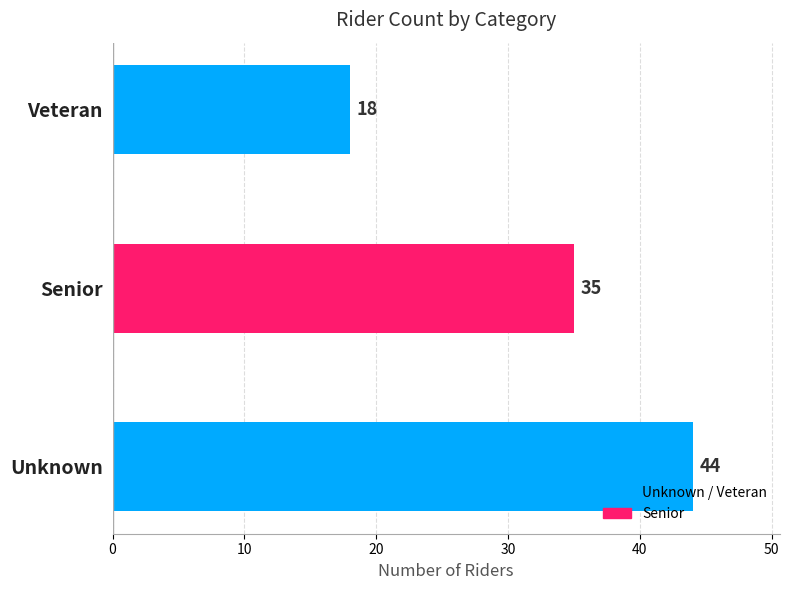

Reading bottom to top, transcribe all the data shown in this chart.

44	35	18